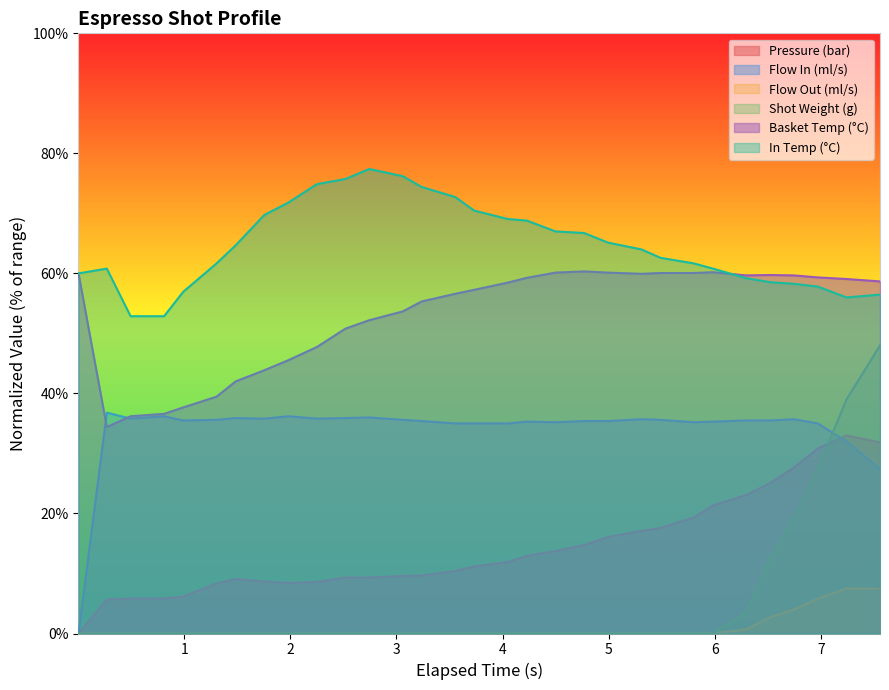

Which series has the largest range (max minus min)?

Shot Weight (g)